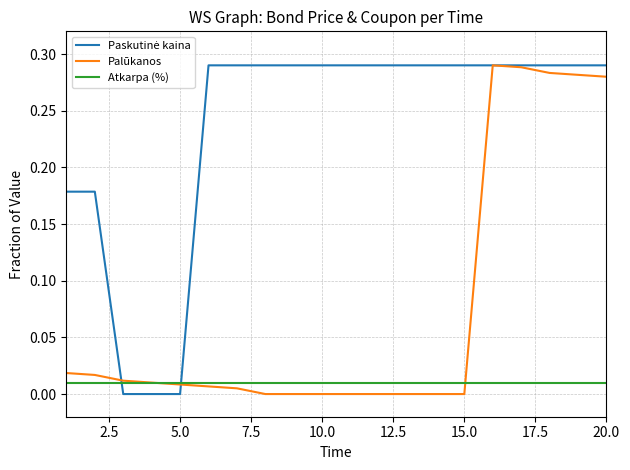

Is this an area chart (filled region under the line)?

No